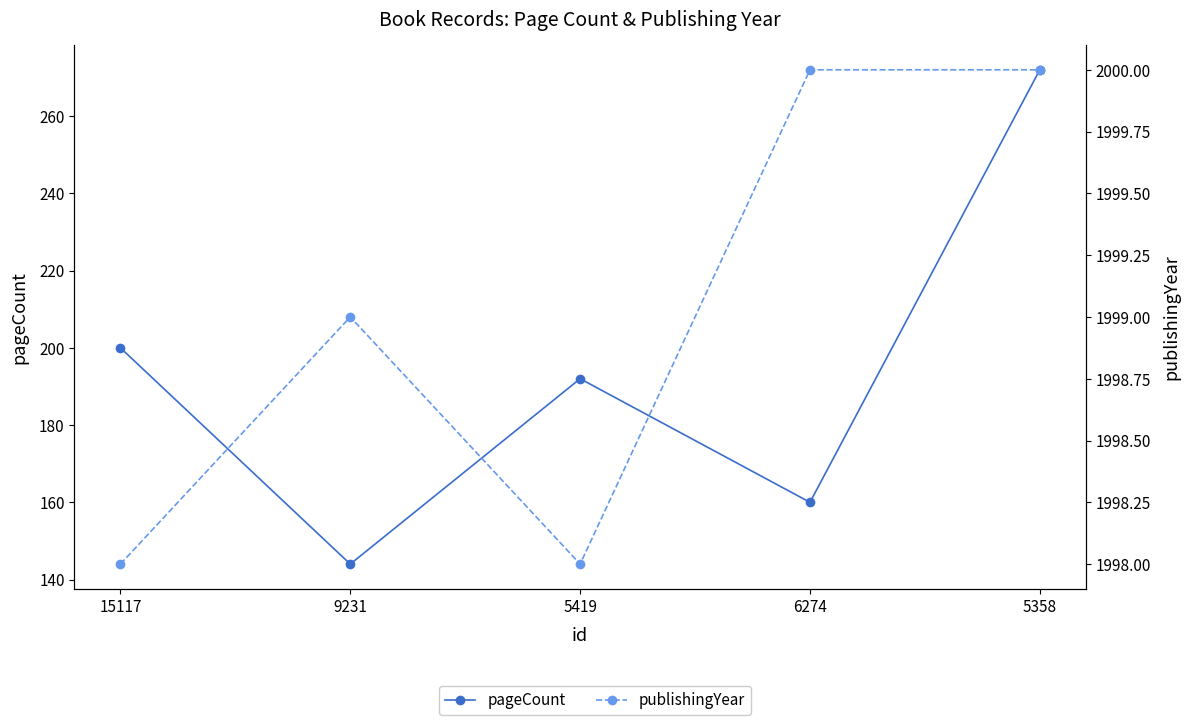

How many publishingYear values are between 1998 and 2000?

5